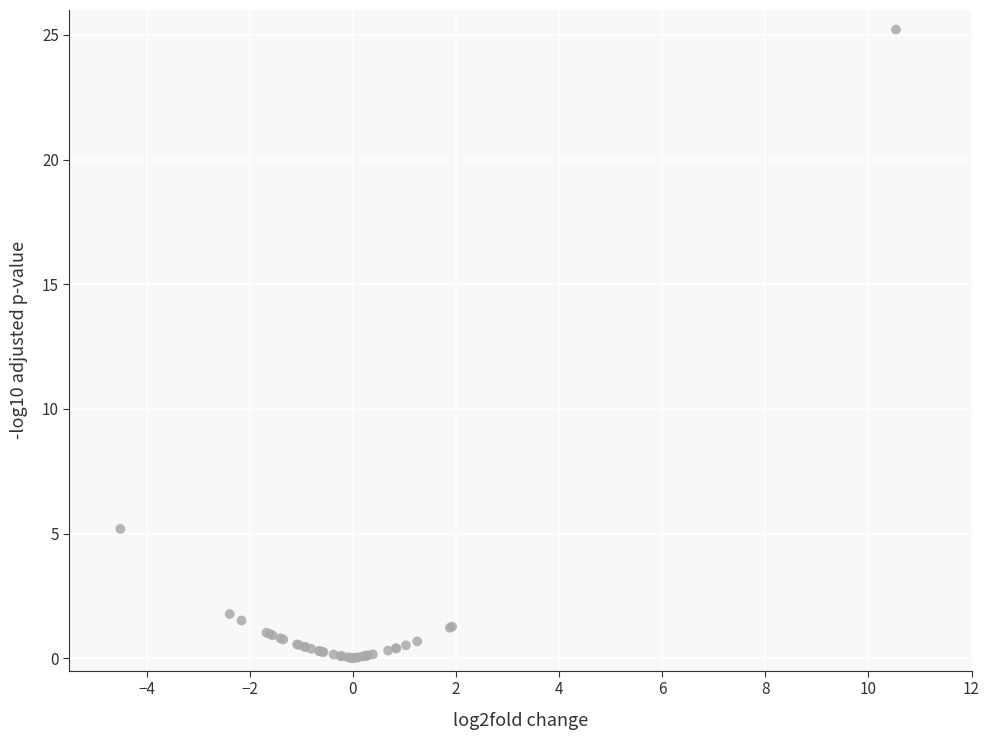

What Y value in the scatter plot is closest to 12?

5.2